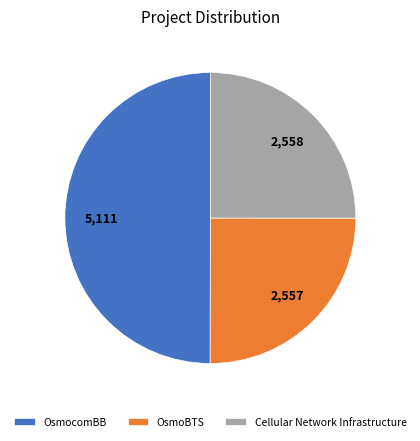

Do OsmocomBB and Cellular Network Infrastructure together represent more than half of the pie?

Yes